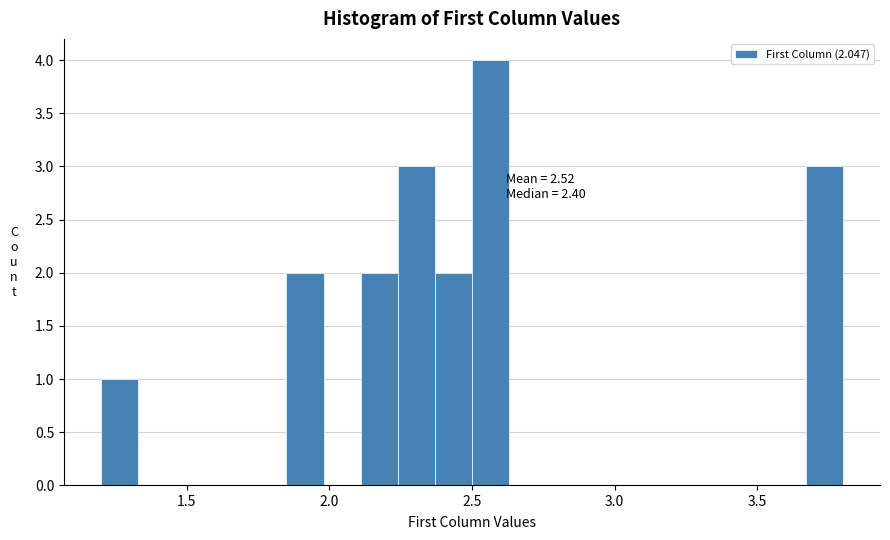

Around what value on the x-axis is the tallest bar? Give the approximate position of its centre, as read against the axis.

2.55